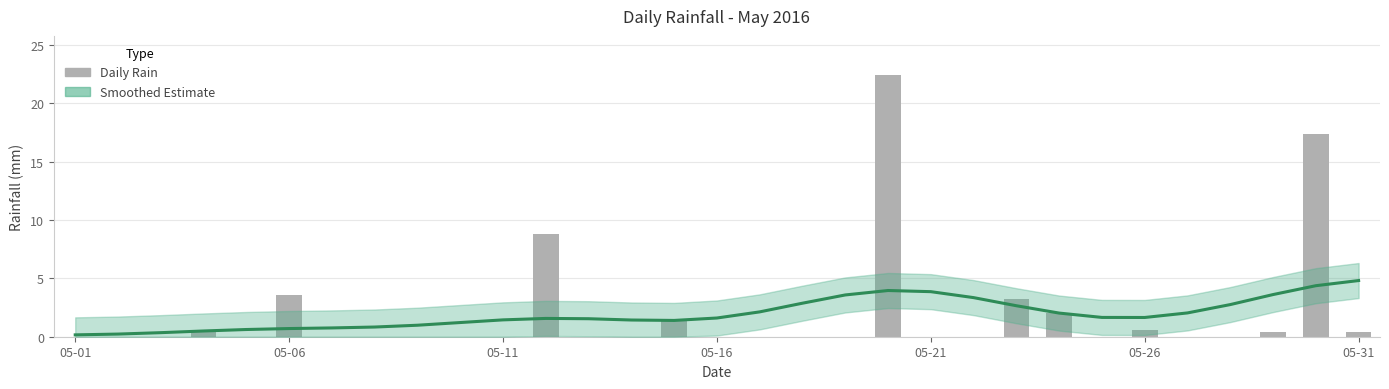

How many distinct data groups are displayed?

2